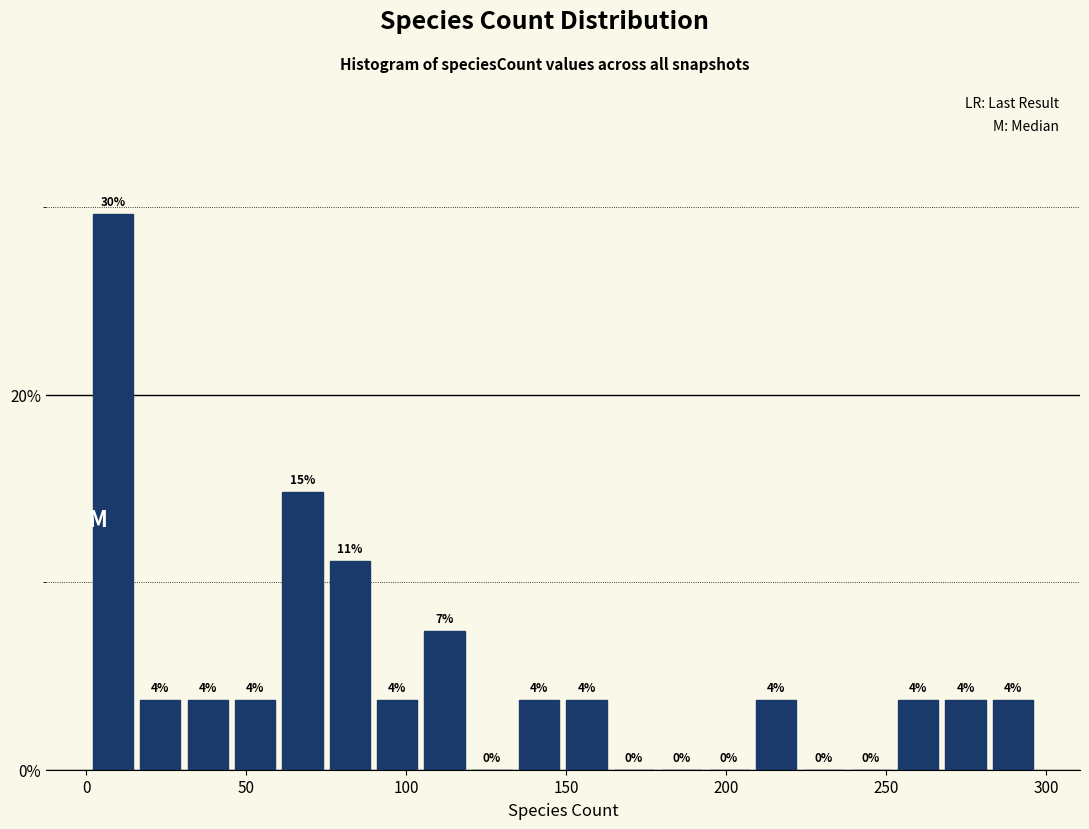

Around what value on the x-axis is the tallest bar? Give the approximate position of its centre, as read against the axis.

10